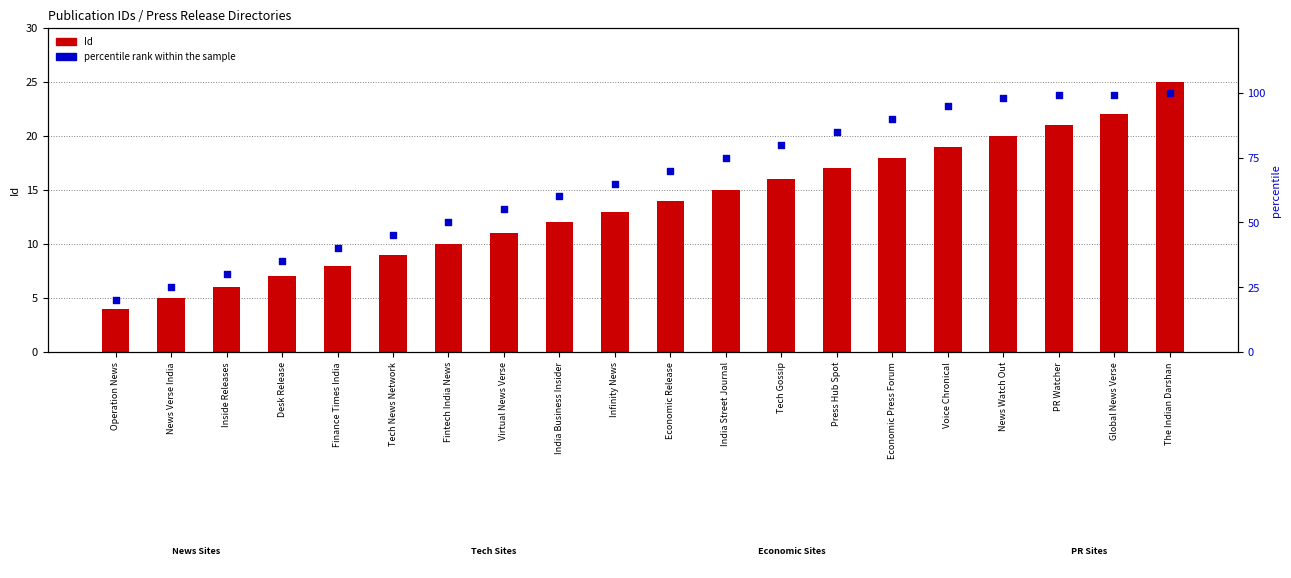

At which category is the sum across all series the highest?

The Indian Darshan